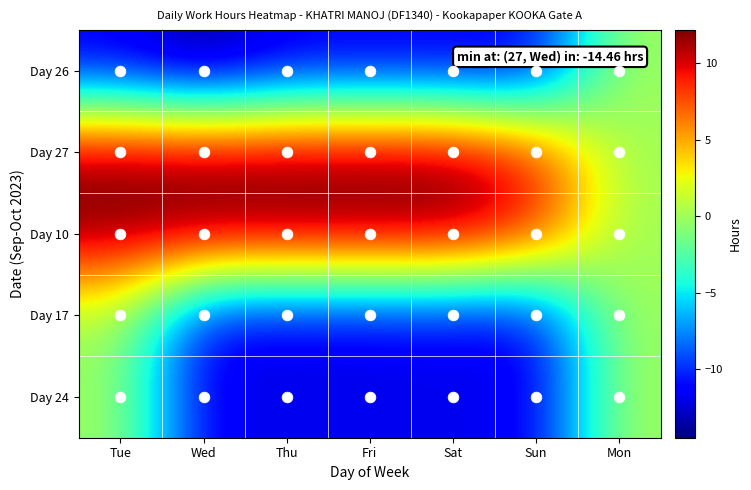

Which series has the largest total across all categories?

Day 10